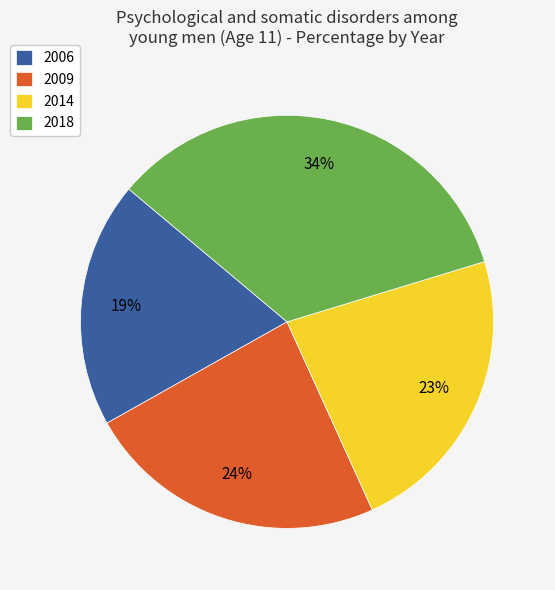

Approximately how many times larger is the value at 2014 compared to 2018?

0.7